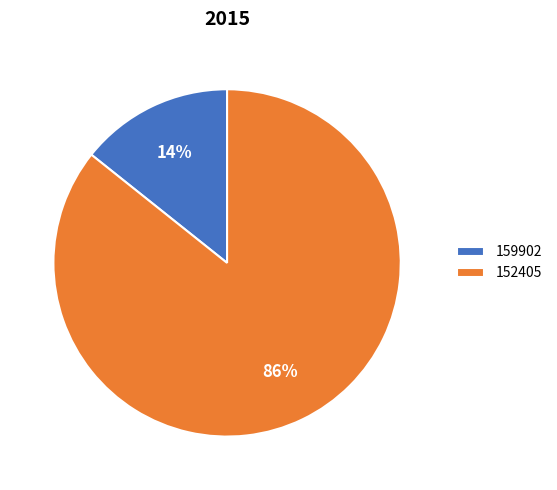

True or false: 159902 accounts for 14% of the total.

True